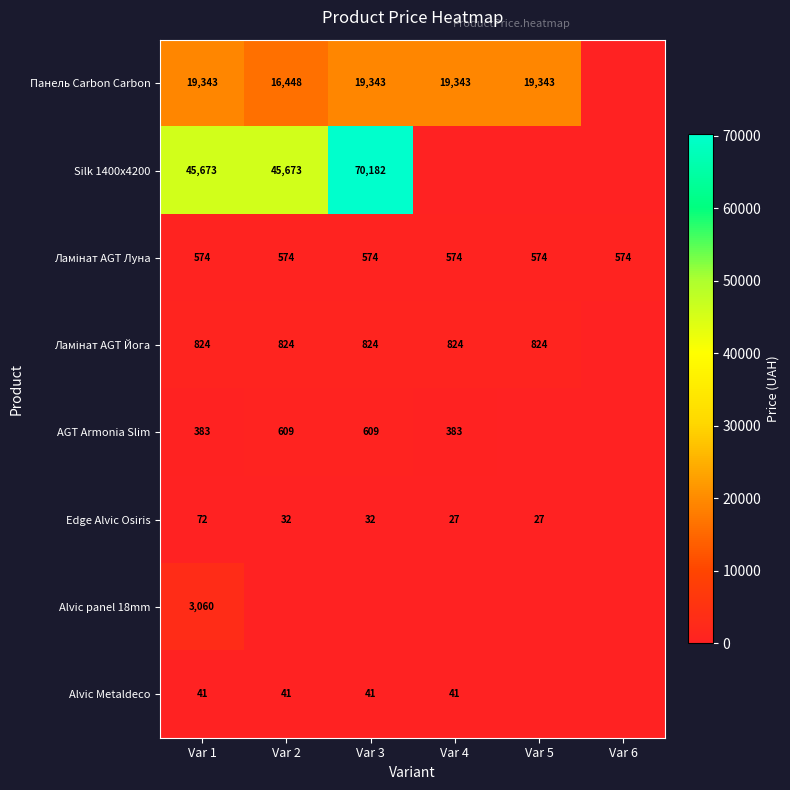

What is the sum of the Alvic Metaldeco values at Var 2 and Var 3?

82.2